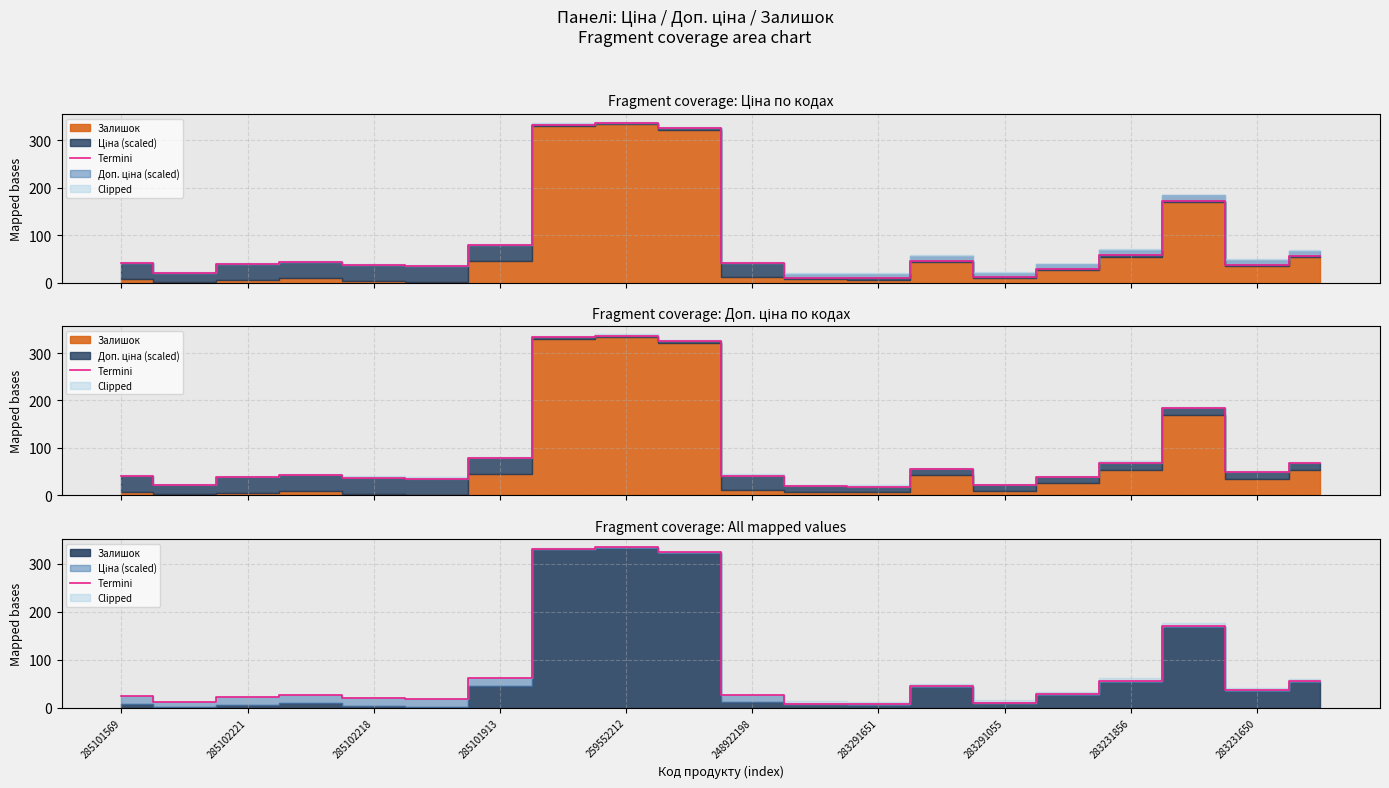

Reading left to right, list all the values displayed in this chart.

23.6	11.5	21.6	25.6	19.6	17.6	61.6	331.2	334.2	323.2	25.8	8.5	7.5	44.5	10.5	27.5	55.8	170.8	35.8	54.8